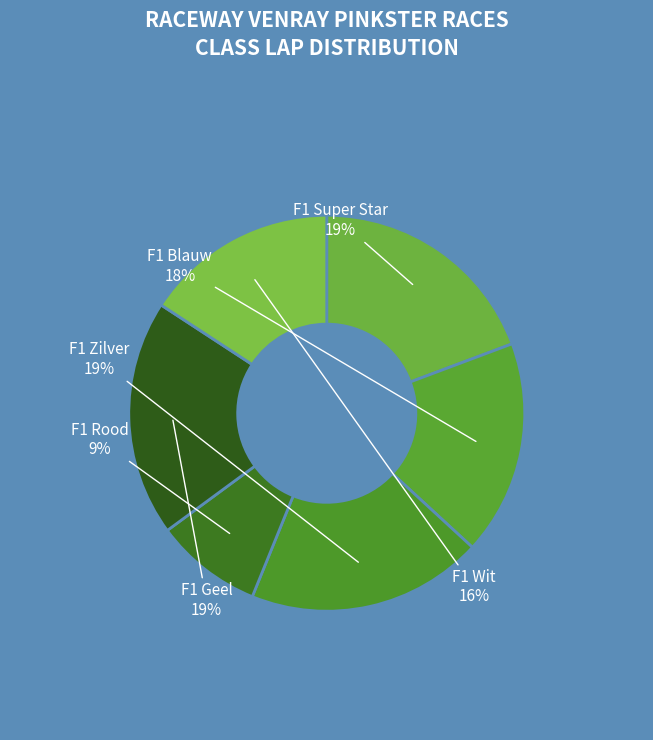

True or false: F1 Wit accounts for 16% of the total.

True